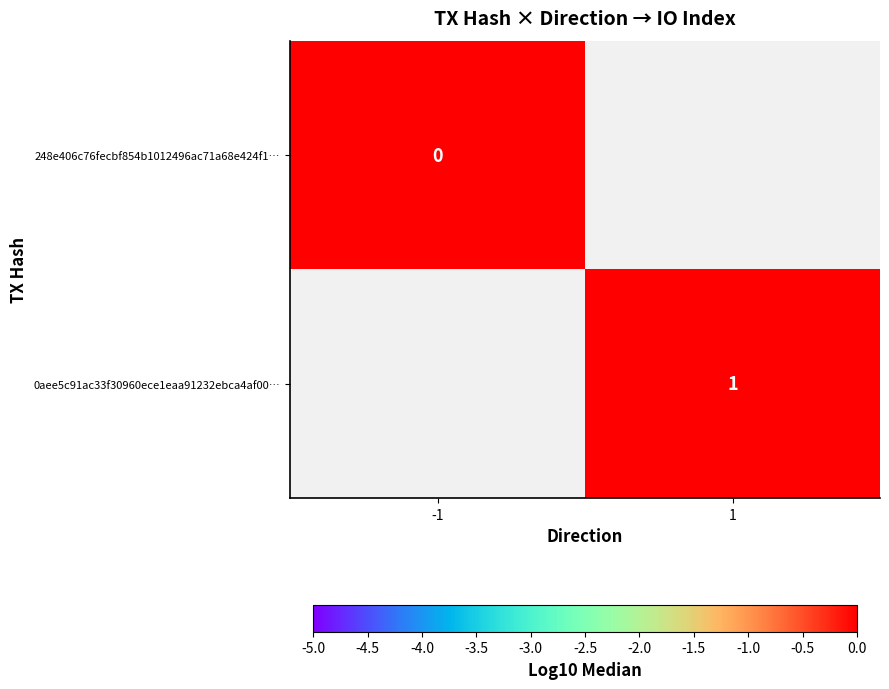

List the series in order of their peak value, lowest first.

248e406c76fecbf854b1012496ac71a68e424f1…, 0aee5c91ac33f30960ece1eaa91232ebca4af00…